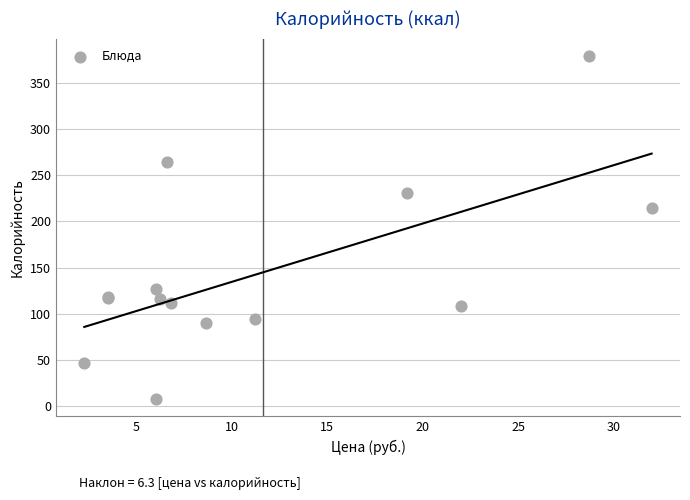

What Y value in the scatter plot is closest to 193?

215